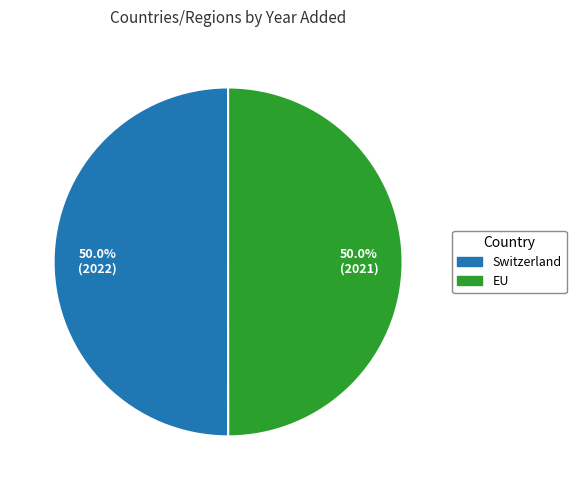

Approximately how many times larger is the value at Switzerland compared to EU?

1.0